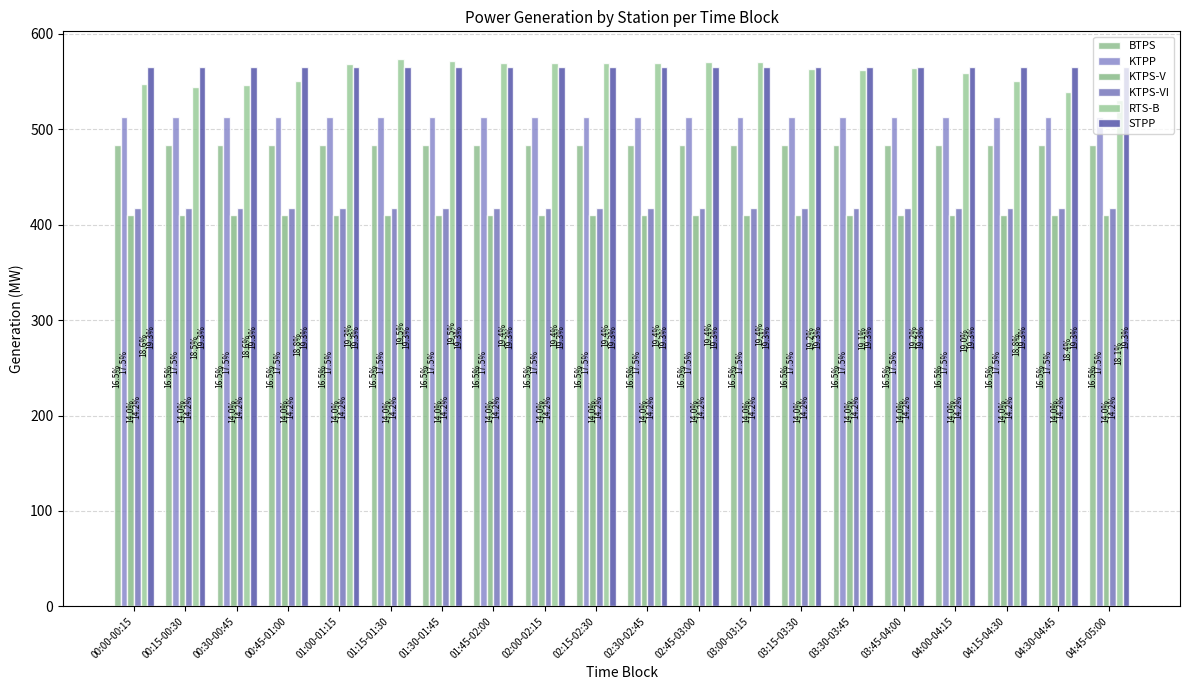

How many bars are there in each group?

6